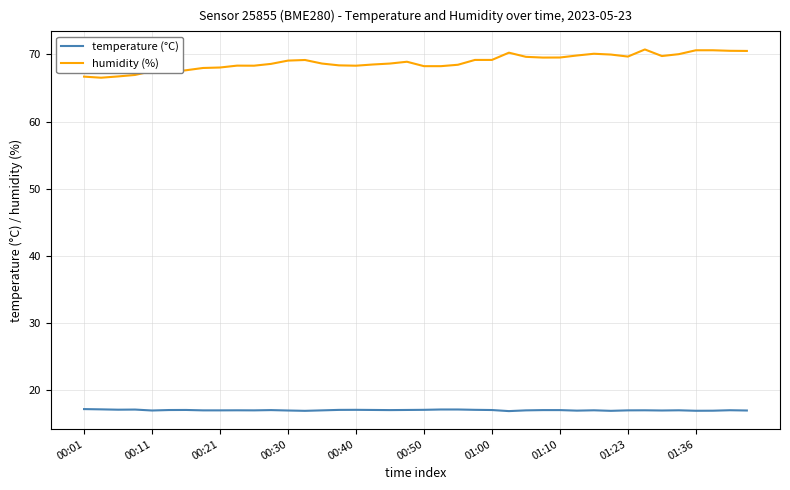

True or false: humidity (%) and temperature (°C) cross at least once.

False